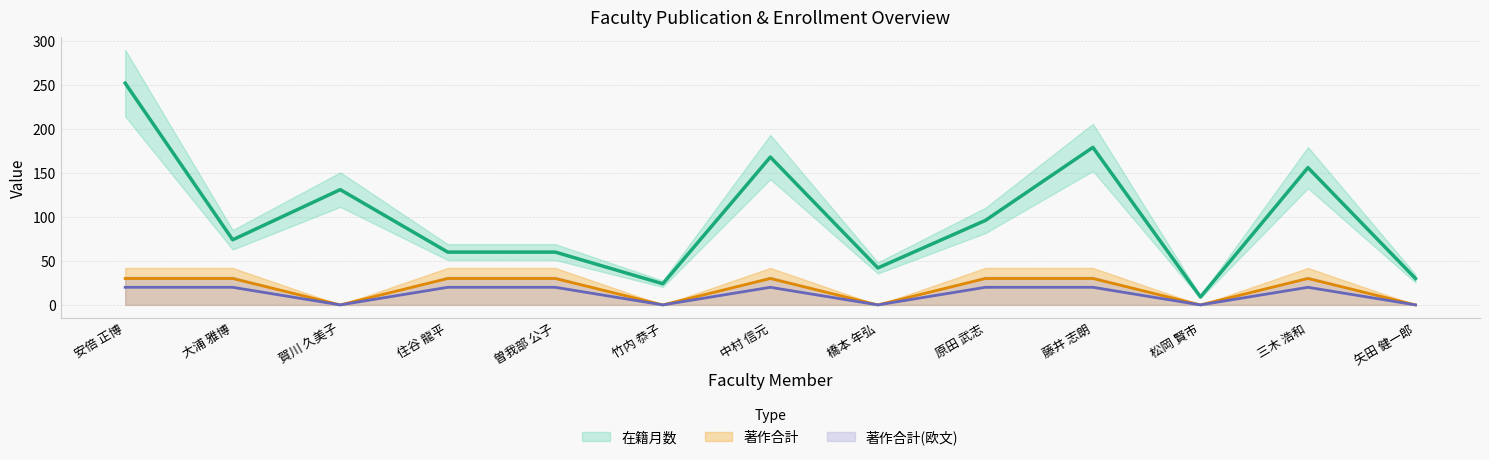

Which category has the highest value in the 著作合計(欧文) series?

安倍 正博